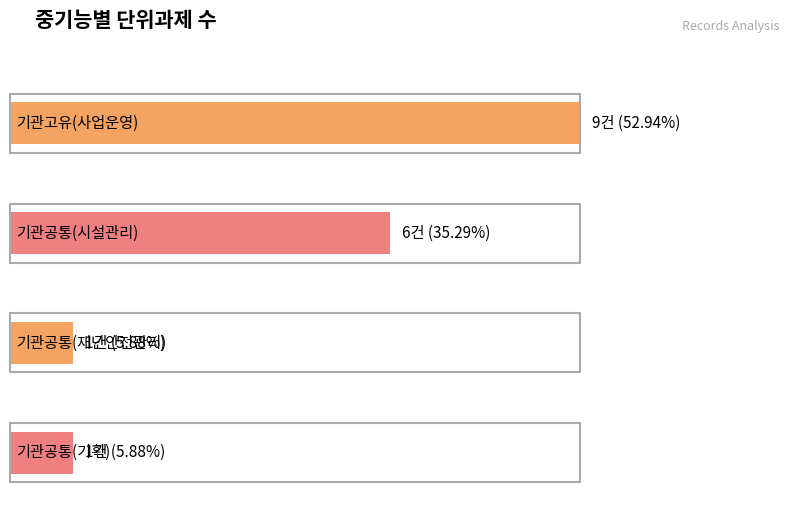

Which label corresponds to the largest value in the chart?

기관고유(사업운영)